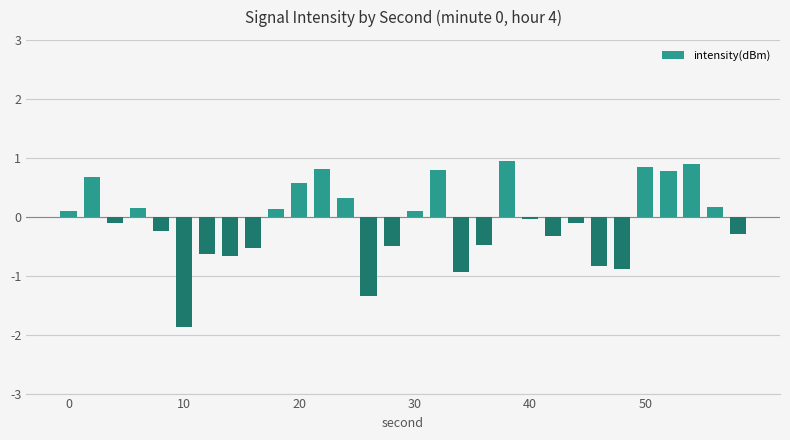

What is the sum of all values?

-2.5